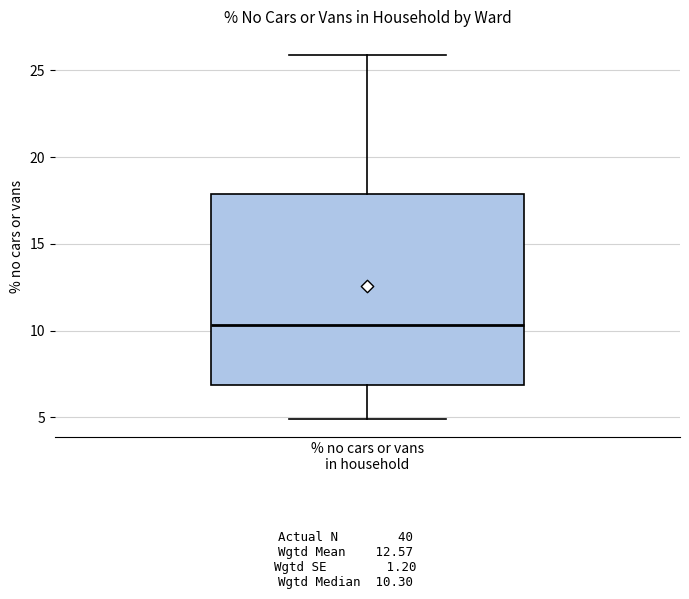

Read this box plot against the y-axis: the position of the median line, the range covered by the box, and the ends of both whiskers. The values are not printed on the chart, so give them approximately, as read against the axis.

median 10.5, box 7.0 to 18.0, whiskers 5.0 to 26.0